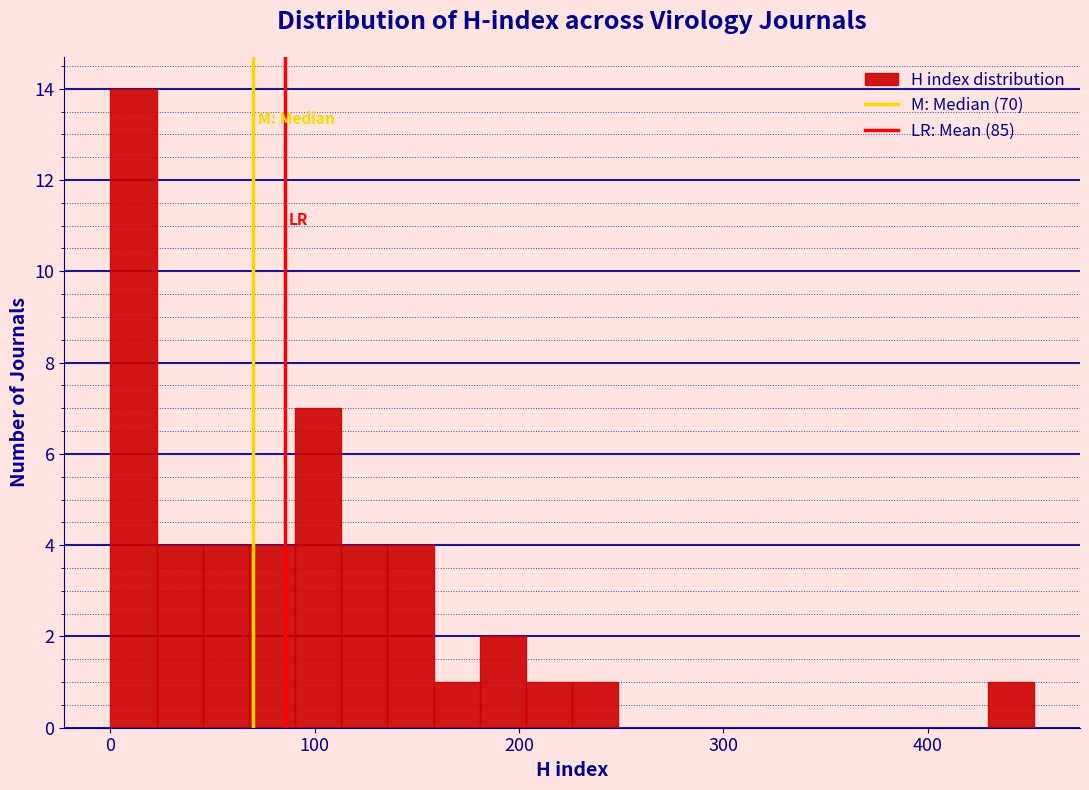

Read against the x-axis, roughly where is the centre of the tallest bar?

10